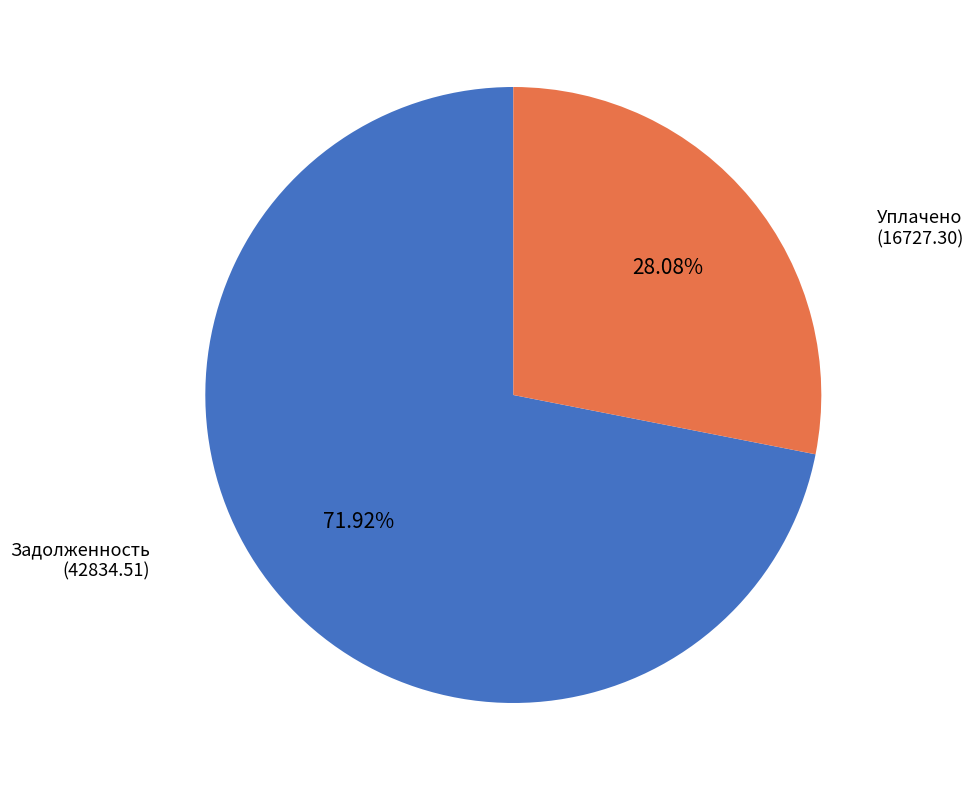

Do Уплачено and Задолженность together represent more than half of the pie?

Yes